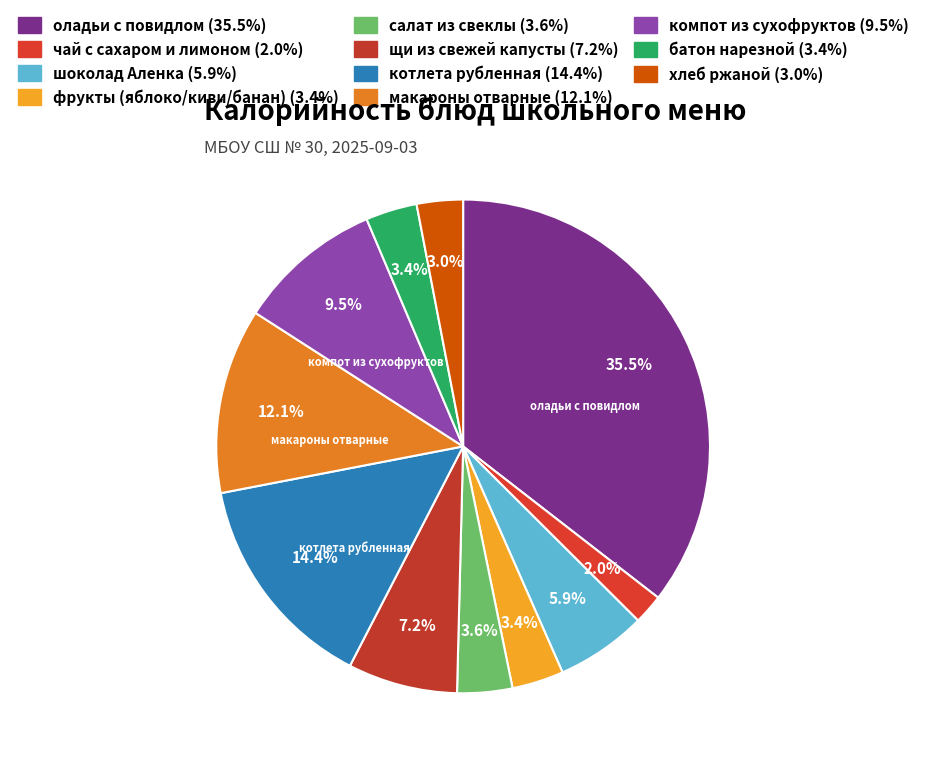

What is the ratio of the value at котлета рубленная to the value at щи из свежей капусты?

2.0